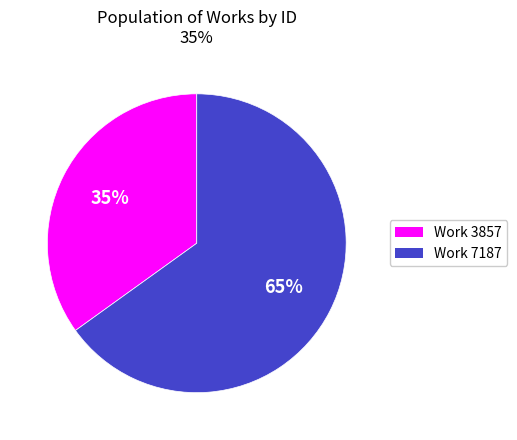

The Work 7187 slice represents 56% of the pie. True or false?

False